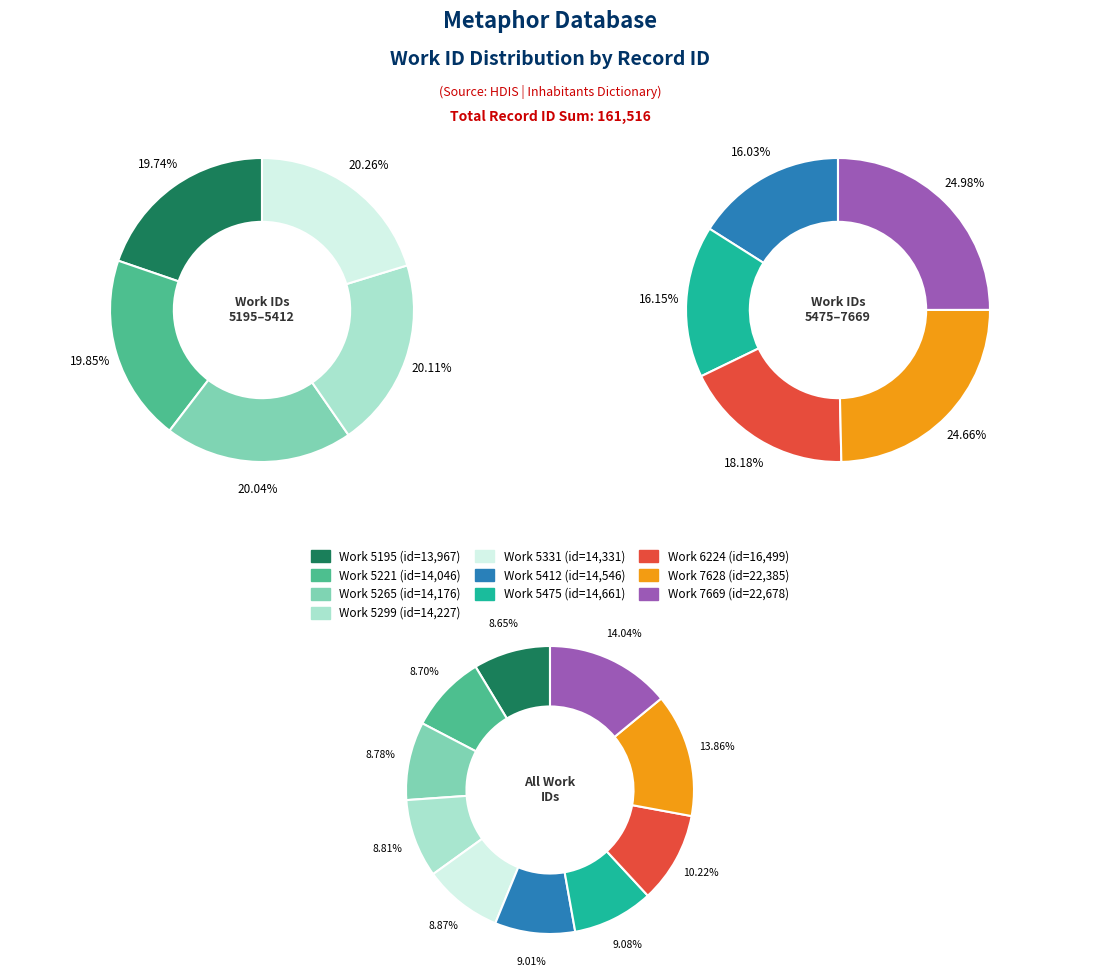

What is the difference between the highest and lowest values at 5412?

9134